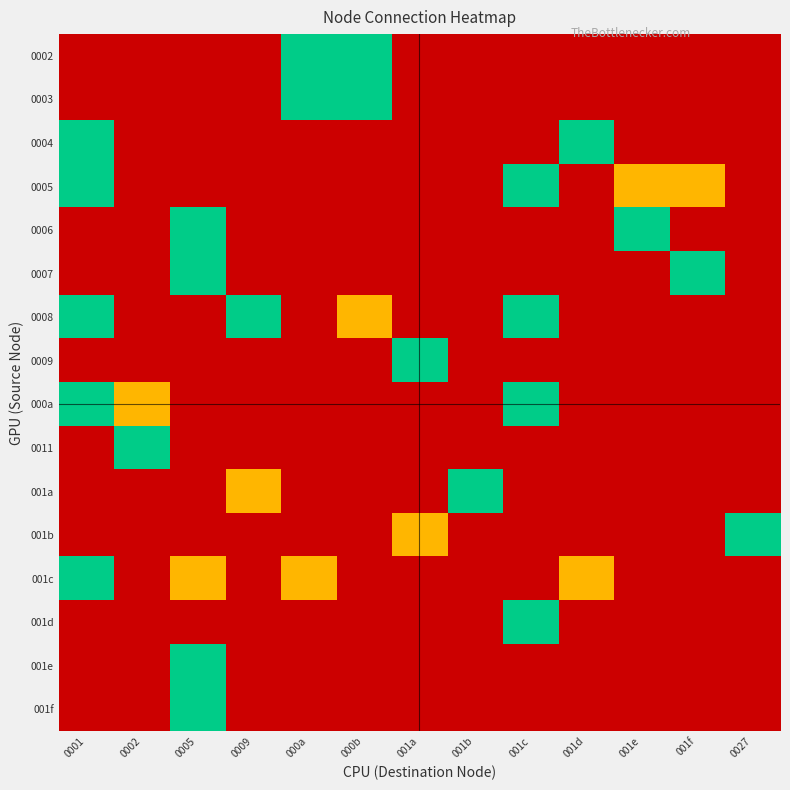

Reading left to right, list all the values displayed in this chart.

0002: 0001=0.0	0002=0.0	0005=0.0	0009=0.0	000a=1.0	000b=1.0	001a=0.0	001b=0.0	001c=0.0	001d=0.0	001e=0.0	001f=0.0	0027=0.0
0003: 0001=0.0	0002=0.0	0005=0.0	0009=0.0	000a=1.0	000b=1.0	001a=0.0	001b=0.0	001c=0.0	001d=0.0	001e=0.0	001f=0.0	0027=0.0
0004: 0001=1.0	0002=0.0	0005=0.0	0009=0.0	000a=0.0	000b=0.0	001a=0.0	001b=0.0	001c=0.0	001d=1.0	001e=0.0	001f=0.0	0027=0.0
0005: 0001=1.0	0002=0.0	0005=0.0	0009=0.0	000a=0.0	000b=0.0	001a=0.0	001b=0.0	001c=1.0	001d=0.0	001e=0.5	001f=0.5	0027=0.0
0006: 0001=0.0	0002=0.0	0005=1.0	0009=0.0	000a=0.0	000b=0.0	001a=0.0	001b=0.0	001c=0.0	001d=0.0	001e=1.0	001f=0.0	0027=0.0
0007: 0001=0.0	0002=0.0	0005=1.0	0009=0.0	000a=0.0	000b=0.0	001a=0.0	001b=0.0	001c=0.0	001d=0.0	001e=0.0	001f=1.0	0027=0.0
0008: 0001=1.0	0002=0.0	0005=0.0	0009=1.0	000a=0.0	000b=0.5	001a=0.0	001b=0.0	001c=1.0	001d=0.0	001e=0.0	001f=0.0	0027=0.0
0009: 0001=0.0	0002=0.0	0005=0.0	0009=0.0	000a=0.0	000b=0.0	001a=1.0	001b=0.0	001c=0.0	001d=0.0	001e=0.0	001f=0.0	0027=0.0
000a: 0001=1.0	0002=0.5	0005=0.0	0009=0.0	000a=0.0	000b=0.0	001a=0.0	001b=0.0	001c=1.0	001d=0.0	001e=0.0	001f=0.0	0027=0.0
0011: 0001=0.0	0002=1.0	0005=0.0	0009=0.0	000a=0.0	000b=0.0	001a=0.0	001b=0.0	001c=0.0	001d=0.0	001e=0.0	001f=0.0	0027=0.0
001a: 0001=0.0	0002=0.0	0005=0.0	0009=0.5	000a=0.0	000b=0.0	001a=0.0	001b=1.0	001c=0.0	001d=0.0	001e=0.0	001f=0.0	0027=0.0
001b: 0001=0.0	0002=0.0	0005=0.0	0009=0.0	000a=0.0	000b=0.0	001a=0.5	001b=0.0	001c=0.0	001d=0.0	001e=0.0	001f=0.0	0027=1.0
001c: 0001=1.0	0002=0.0	0005=0.5	0009=0.0	000a=0.5	000b=0.0	001a=0.0	001b=0.0	001c=0.0	001d=0.5	001e=0.0	001f=0.0	0027=0.0
001d: 0001=0.0	0002=0.0	0005=0.0	0009=0.0	000a=0.0	000b=0.0	001a=0.0	001b=0.0	001c=1.0	001d=0.0	001e=0.0	001f=0.0	0027=0.0
001e: 0001=0.0	0002=0.0	0005=1.0	0009=0.0	000a=0.0	000b=0.0	001a=0.0	001b=0.0	001c=0.0	001d=0.0	001e=0.0	001f=0.0	0027=0.0
001f: 0001=0.0	0002=0.0	0005=1.0	0009=0.0	000a=0.0	000b=0.0	001a=0.0	001b=0.0	001c=0.0	001d=0.0	001e=0.0	001f=0.0	0027=0.0